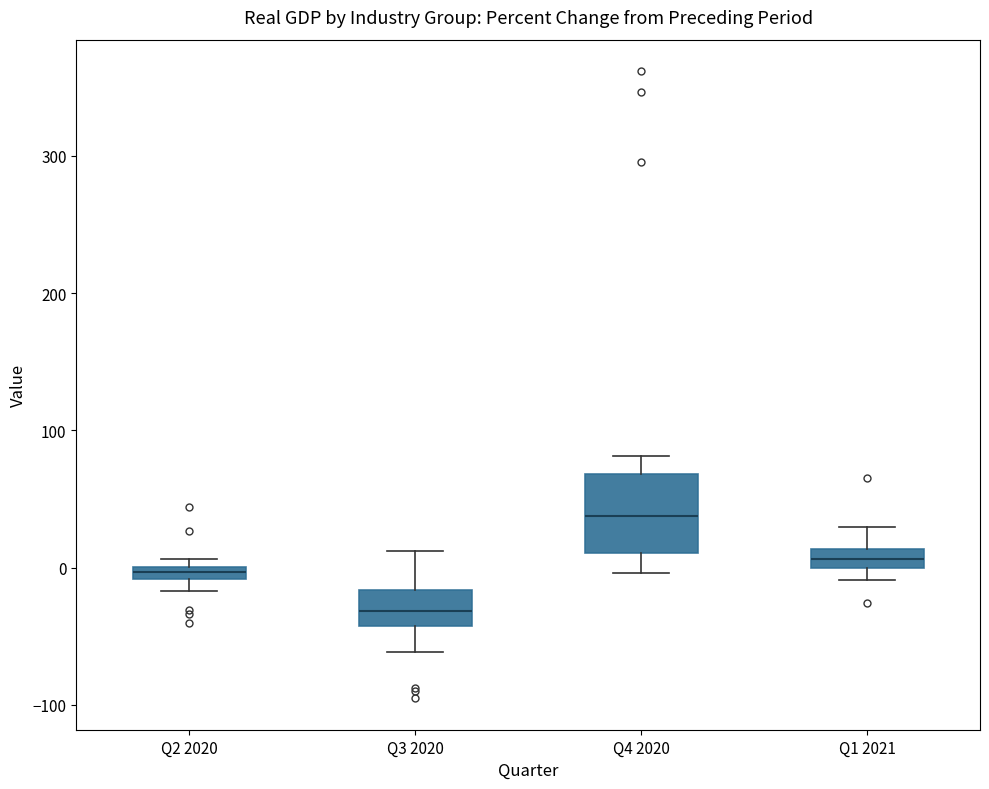

Where does the upper whisker of the box for Q3 2020 end on the y-axis? The values are not printed on the chart, so give them approximately, as read against the axis.

10